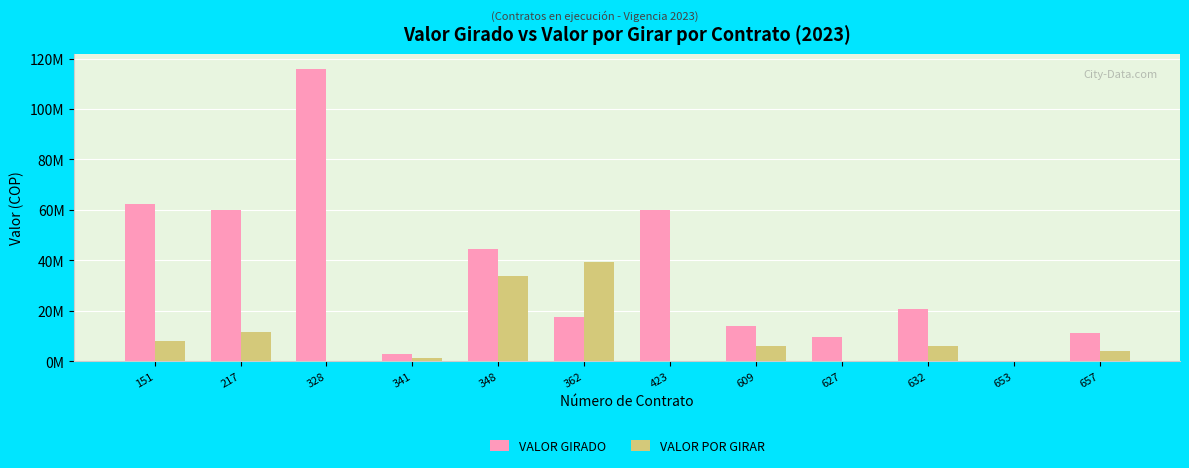

Read the VALOR GIRADO value at 609, to the nearest 10.

13818000